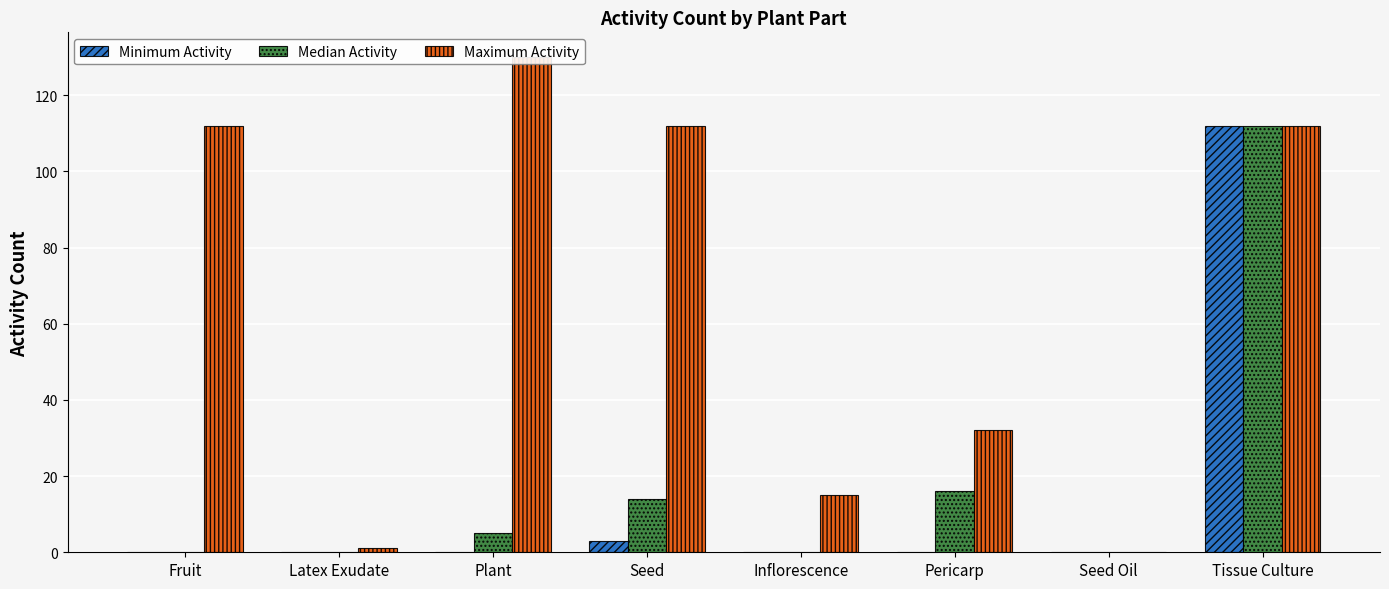

The Median Activity series shows 19 at Seed. True or false?

False